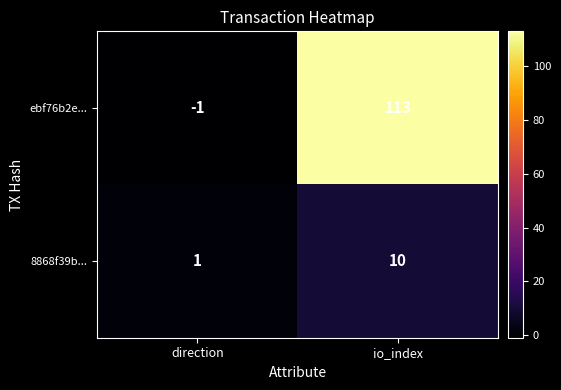

Rank the series by their maximum value, from highest to lowest.

ebf76b2e..., 8868f39b...